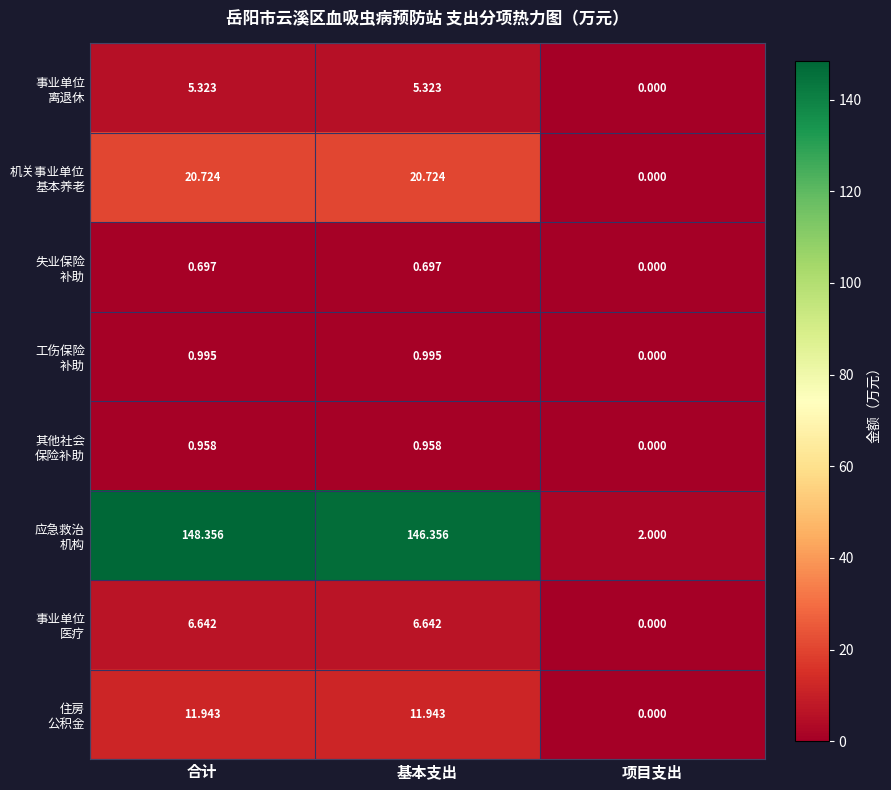

At which category does the chart reach its minimum across all series?

项目支出